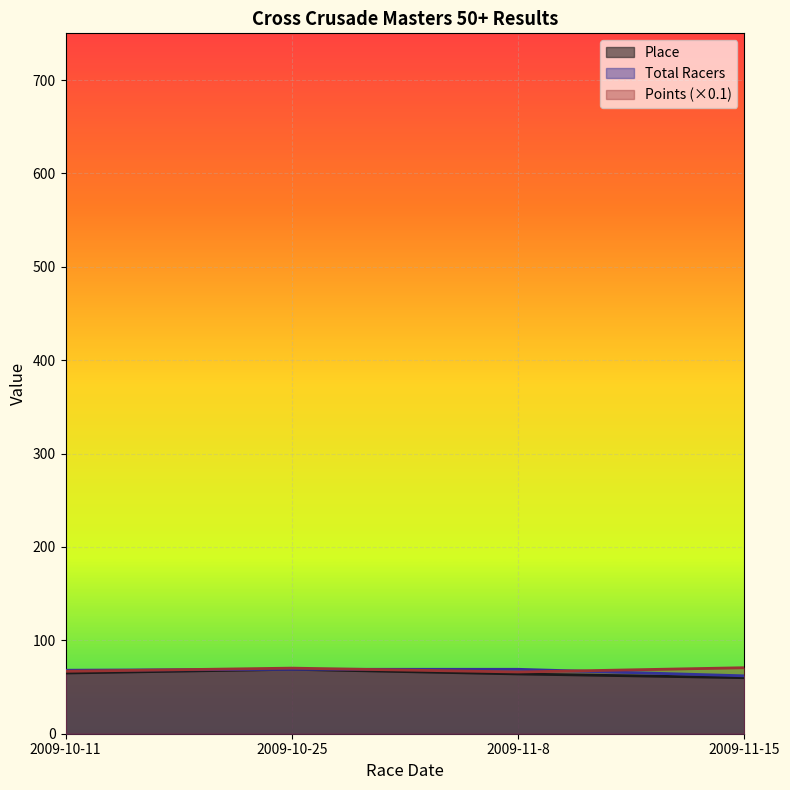

What is the label of the 4th point from the right?

2009-10-11